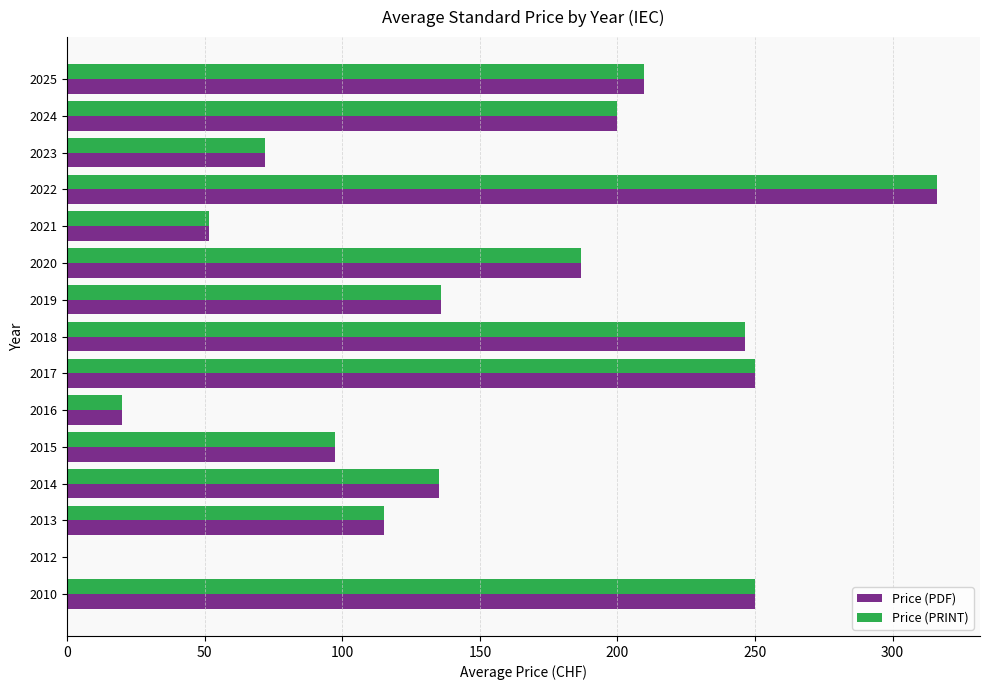

What is the sum of all Price (PRINT) values?

2285.9